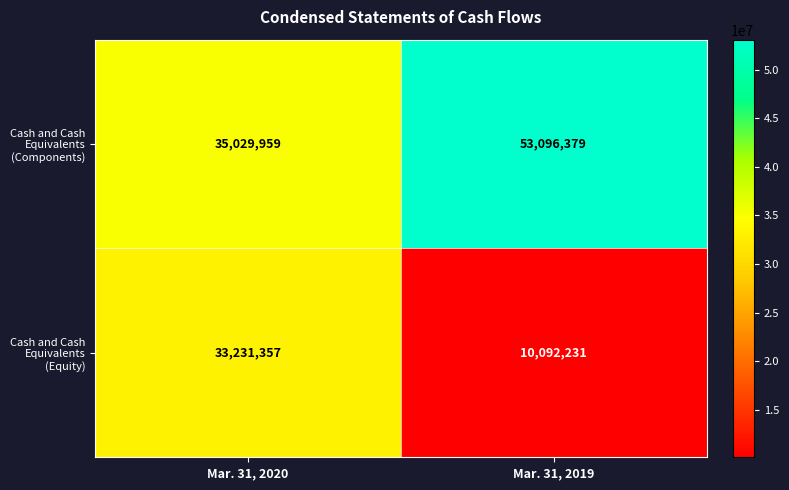

What is the sum of the Cash and Cash Equivalents (Components) values at Mar. 31, 2019 and Mar. 31, 2020?

88126338